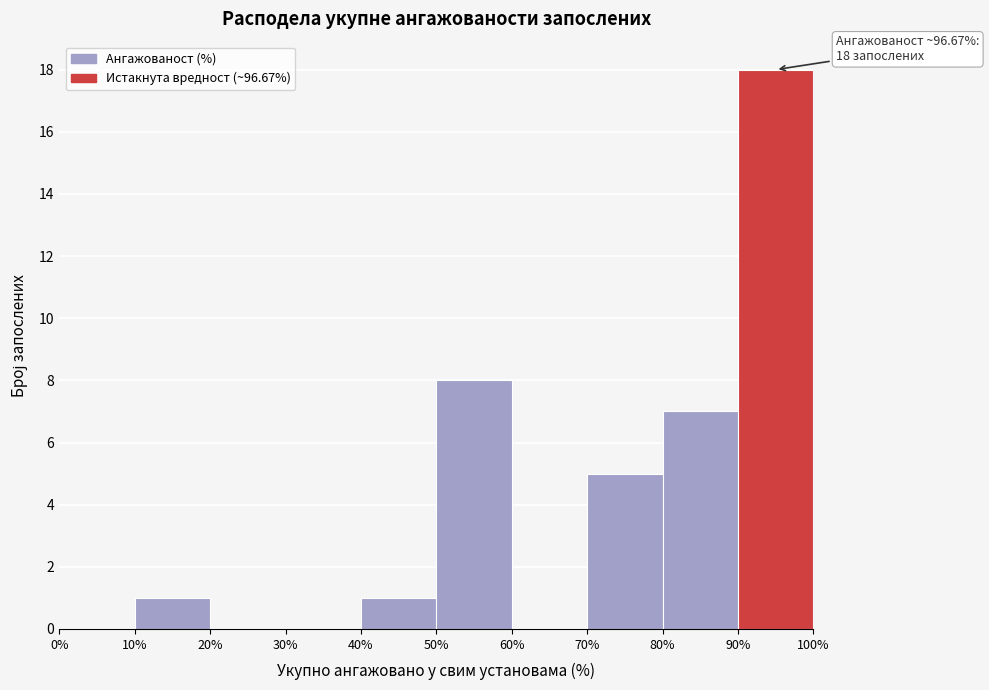

Which range on the x-axis has the tallest bar?

90% to 100%